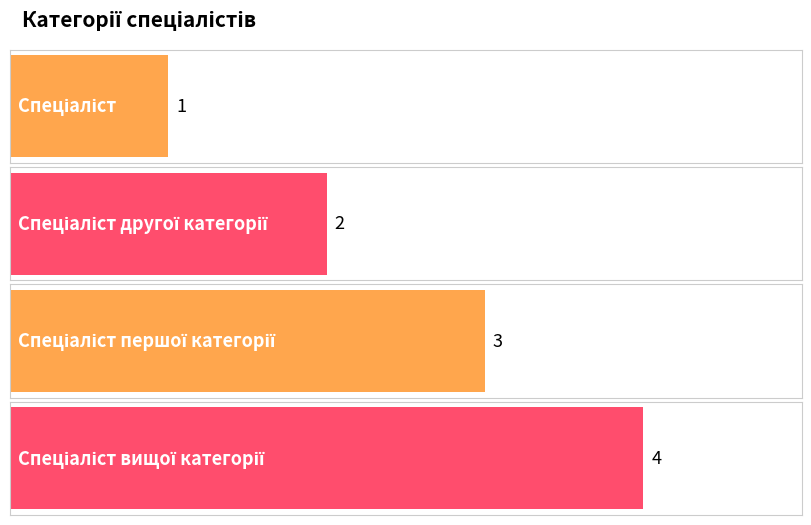

What is the ratio of the value at Спеціаліст вищої категорії to the value at Спеціаліст другої категорії?

2.0